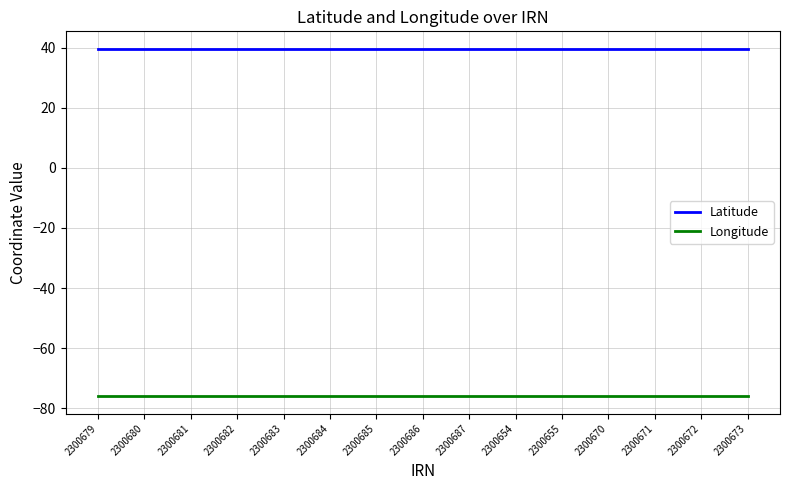

What is the minimum value for Latitude?

39.6